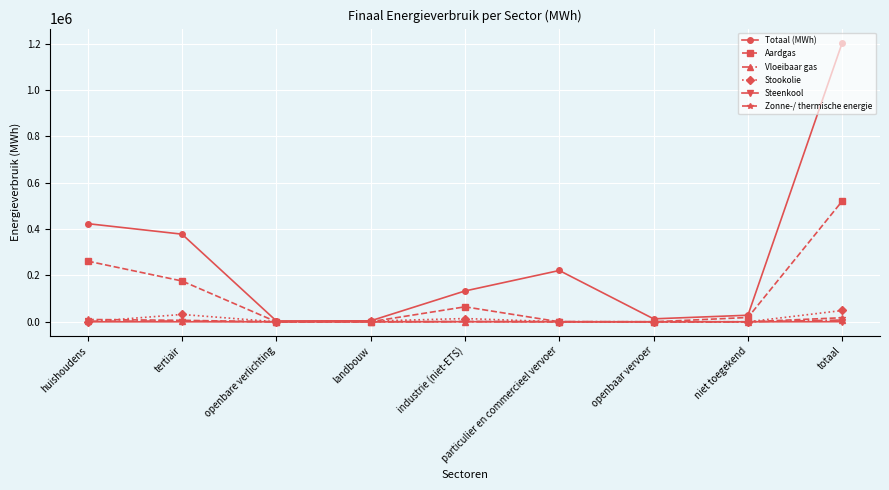

Which series has the largest total across all categories?

Totaal (MWh)